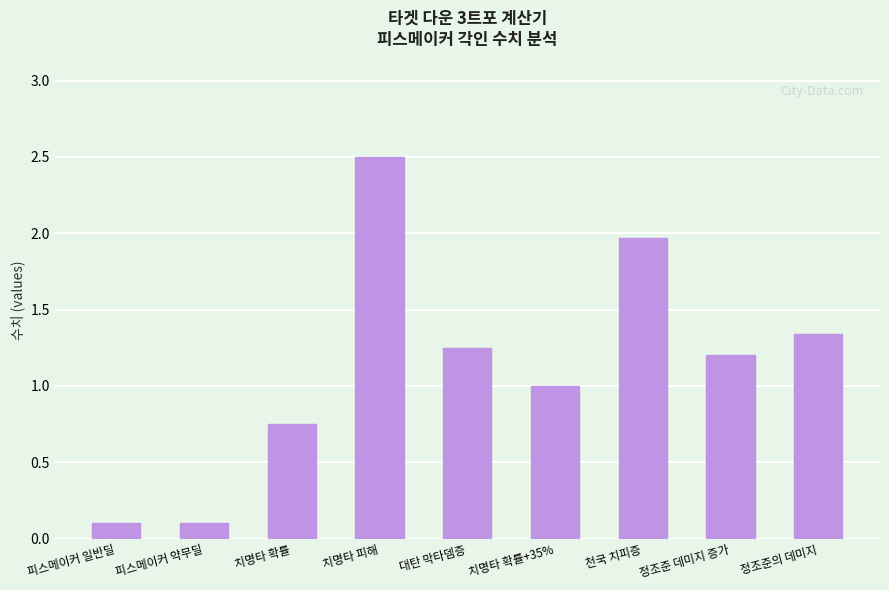

The chart shows a value of 1.0 at 치명타 확률. True or false?

False